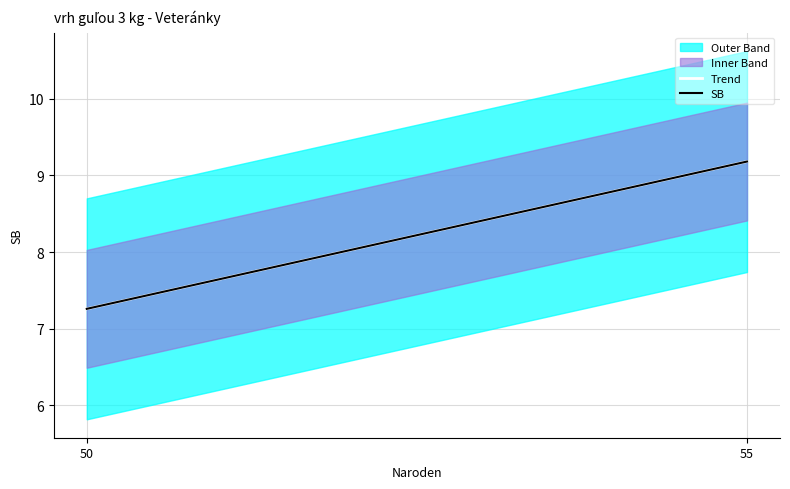

Rank the categories by SB value from highest to lowest.

55, 50